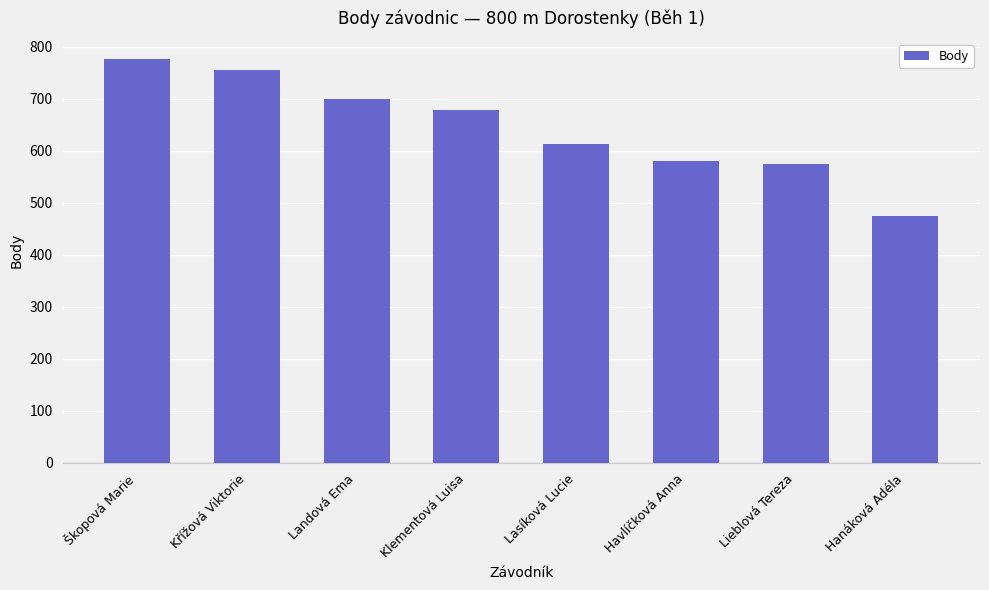

Which label corresponds to the smallest value in the chart?

Hanáková Adéla